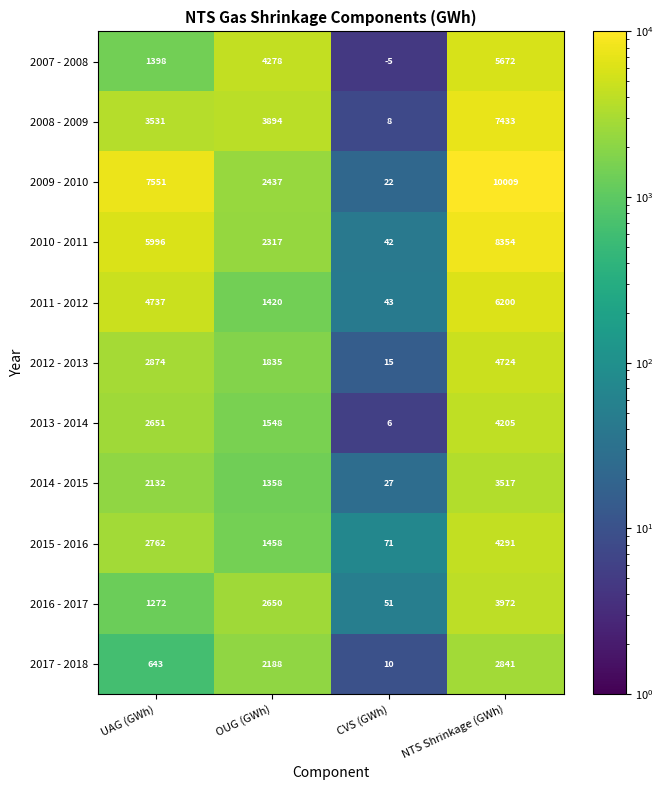

What is the sum of all 2010 - 2011 values?

16709